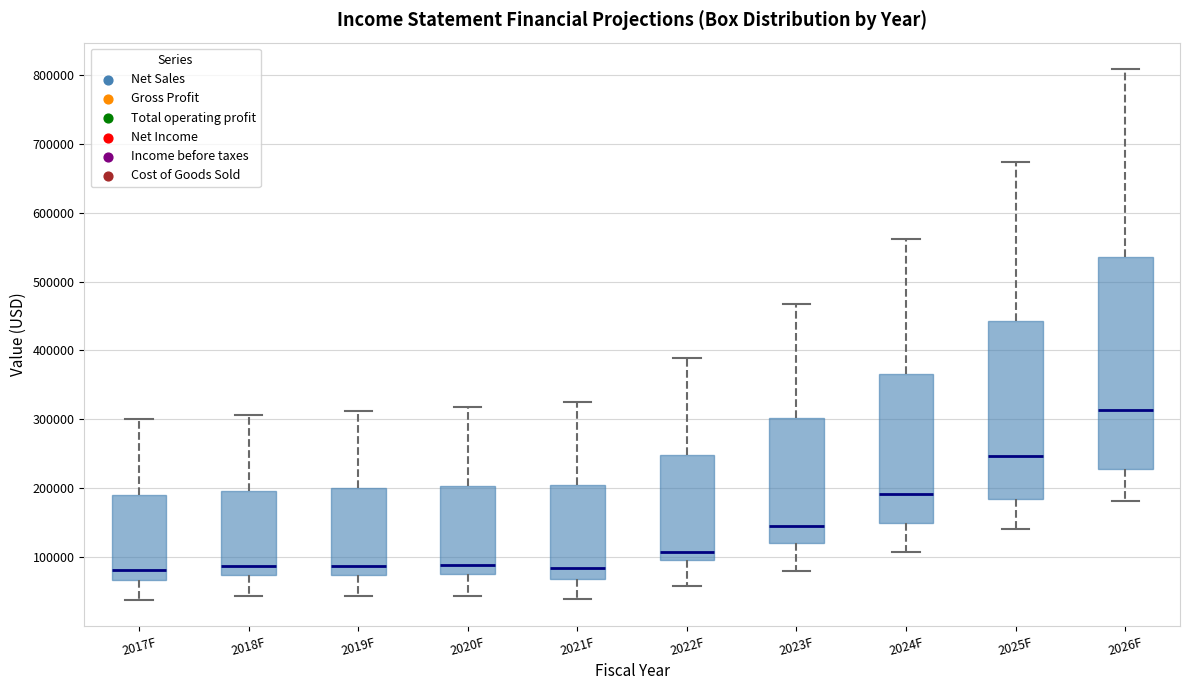

Where does the upper whisker of the box for 2019F end on the y-axis? The values are not printed on the chart, so give them approximately, as read against the axis.

310000